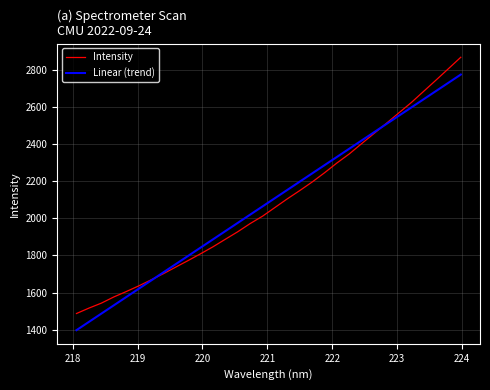

What is the minimum value shown in the chart?

1398.1